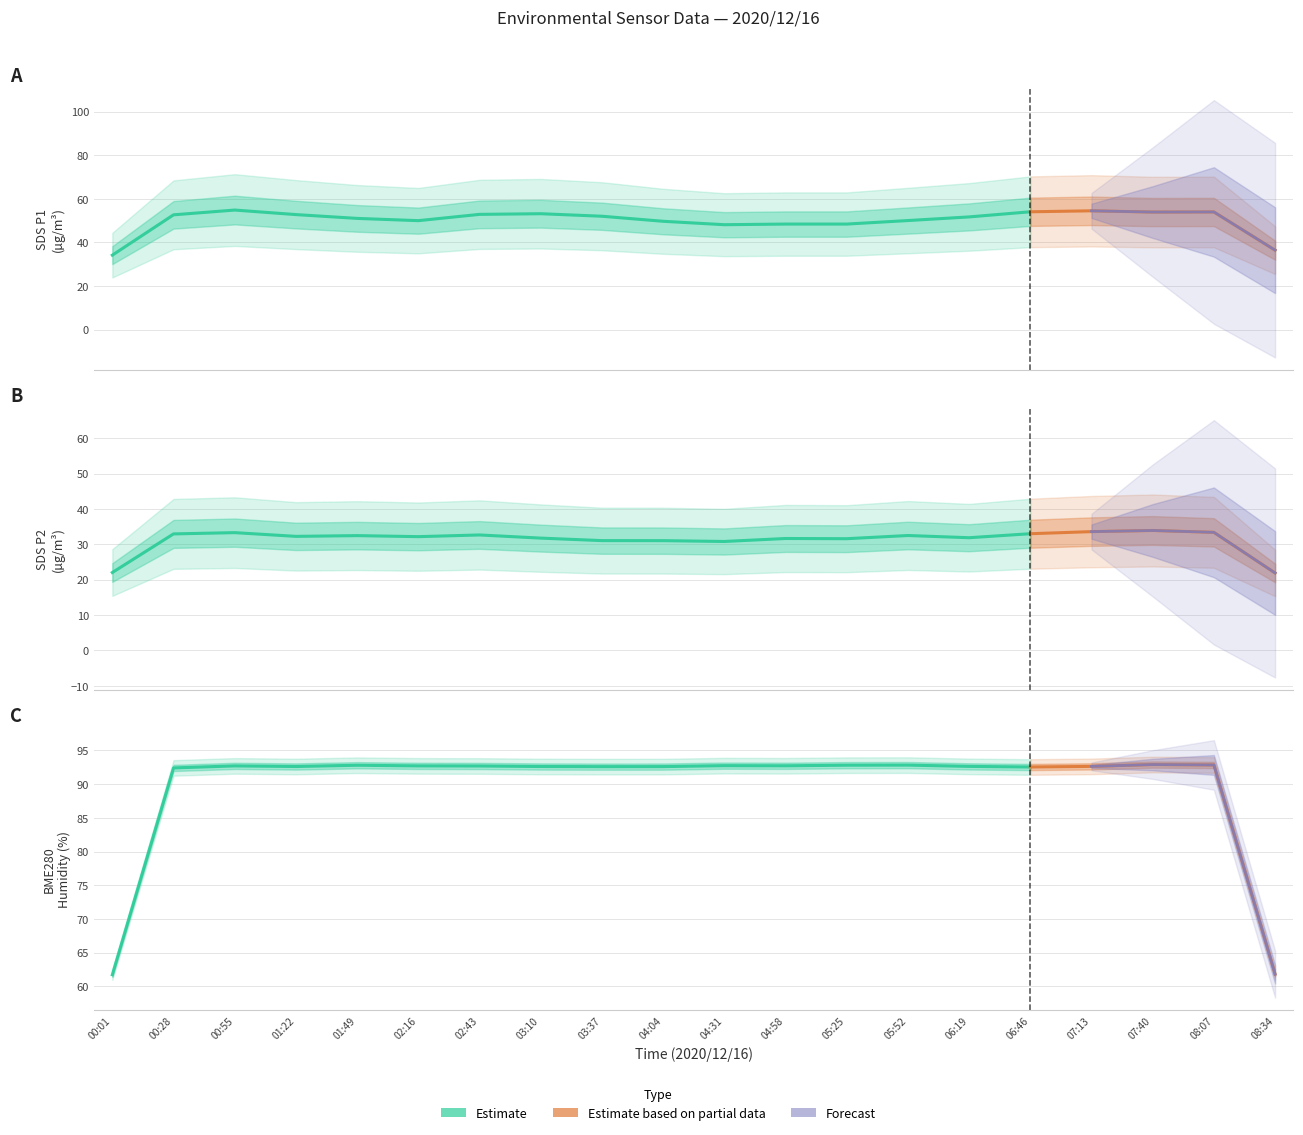

The BME280_humidity series shows 40.4 at 06:19. True or false?

False